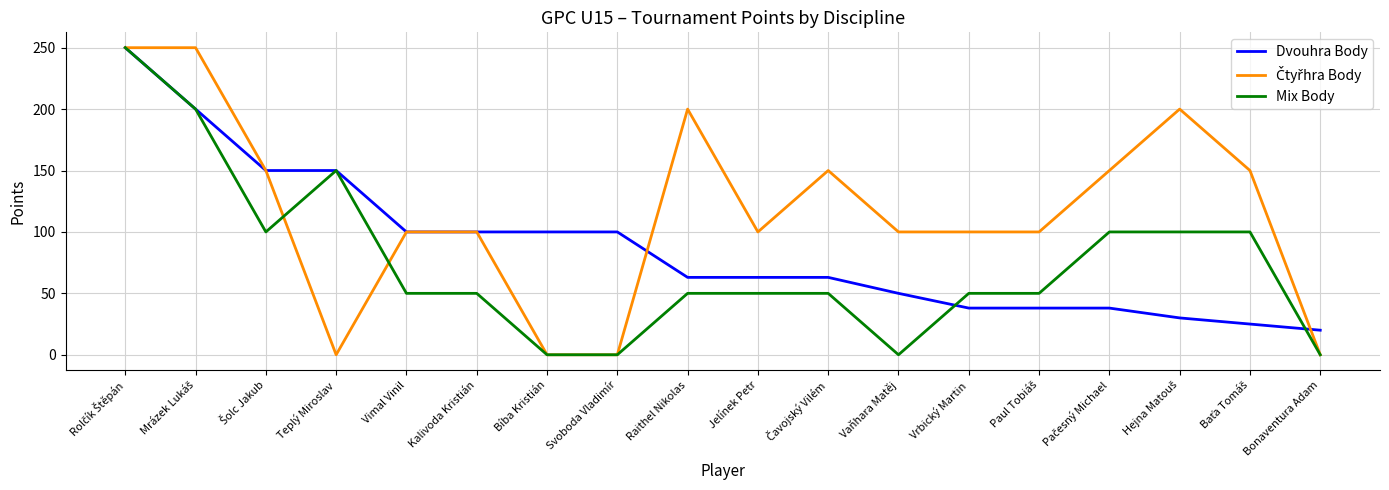

What position from the left is Vrbický Martin?

13